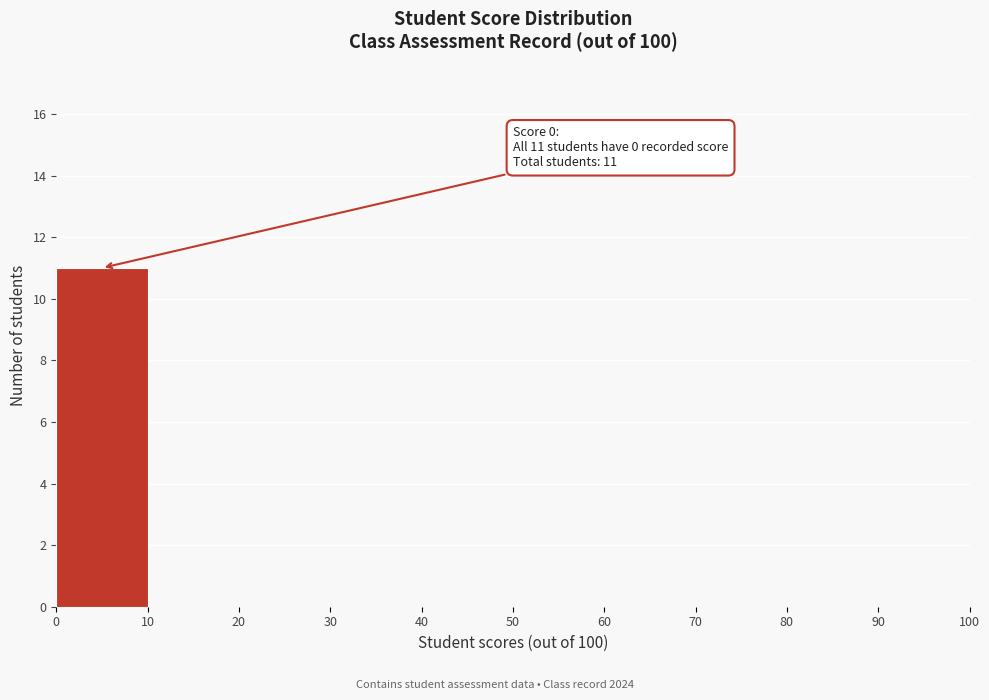

Over which range of the x-axis is the bar tallest?

0 to 10